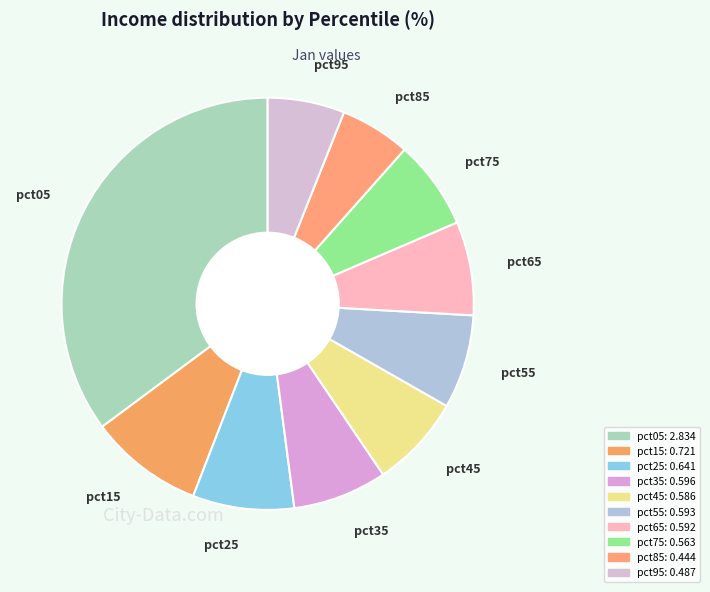

Between pct25 and pct15, which is larger?

pct15